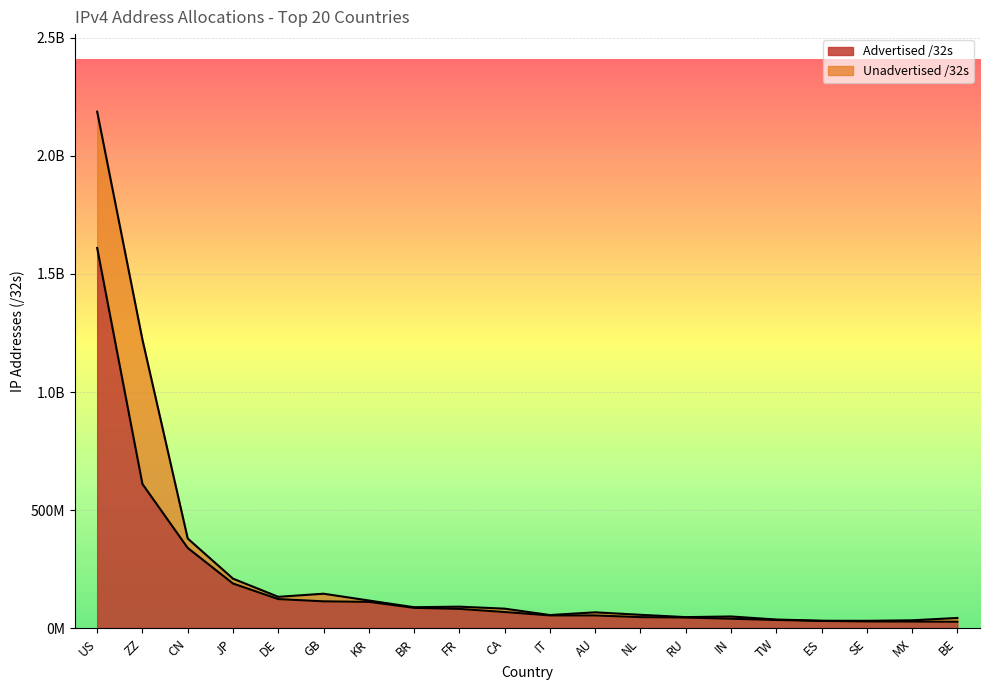

Reading left to right, what are all the values shown in this chart?

1610079488	611224544	340706304	190086400	124248192	114655256	112482048	87112704	82707216	69486080	55014720	54937856	47866336	46031360	41114368	35706112	31767616	29581928	29017344	28312960